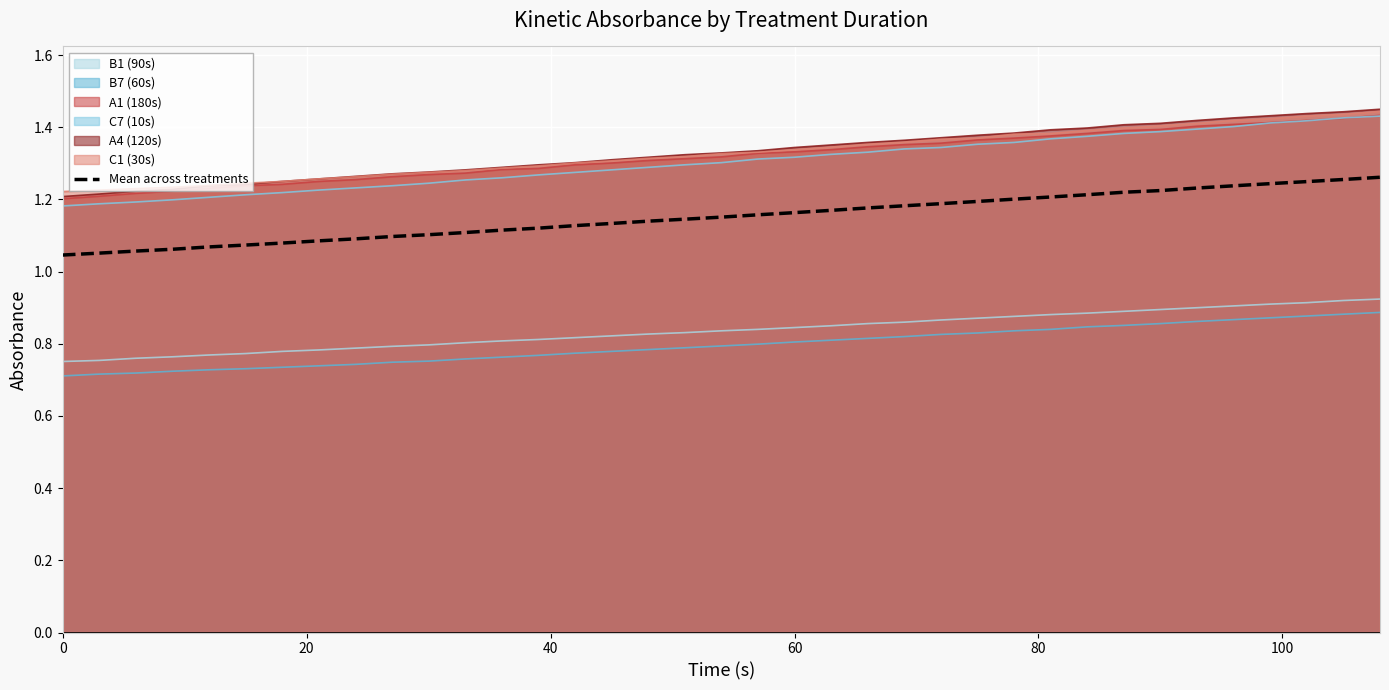

What is the average value?

1.2